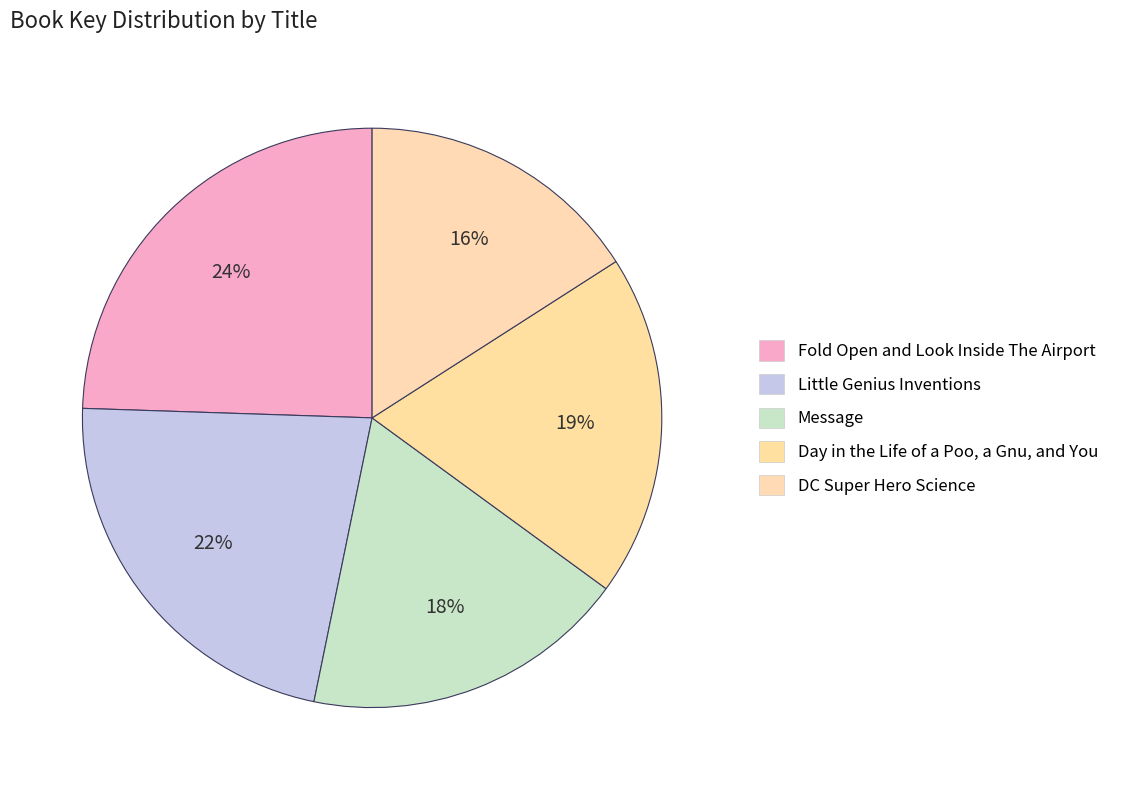

What is the smallest slice in the pie chart?

DC Super Hero Science